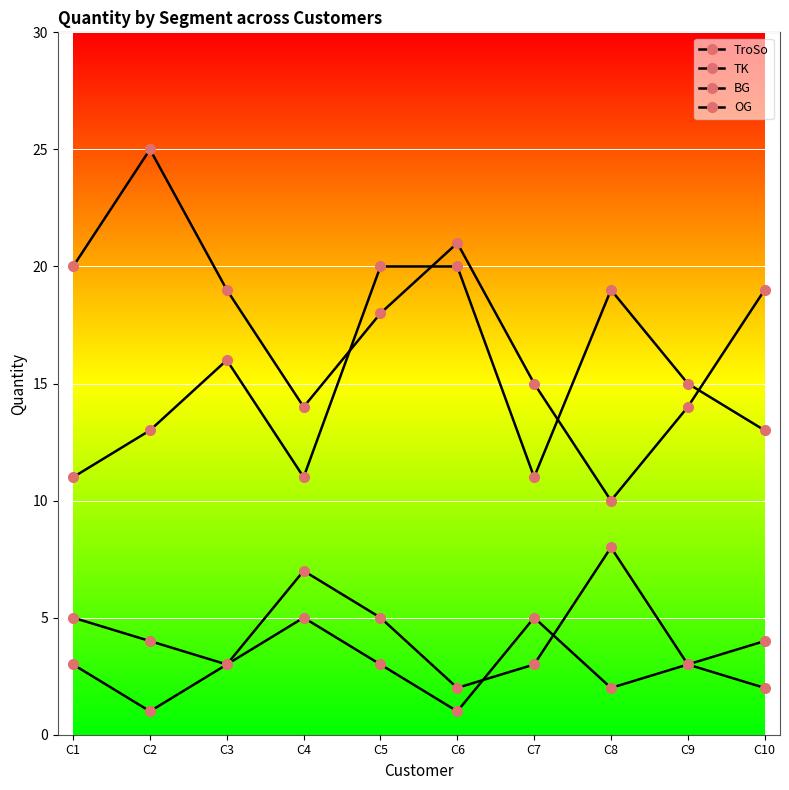

Which label corresponds to the largest value in the chart?

C2